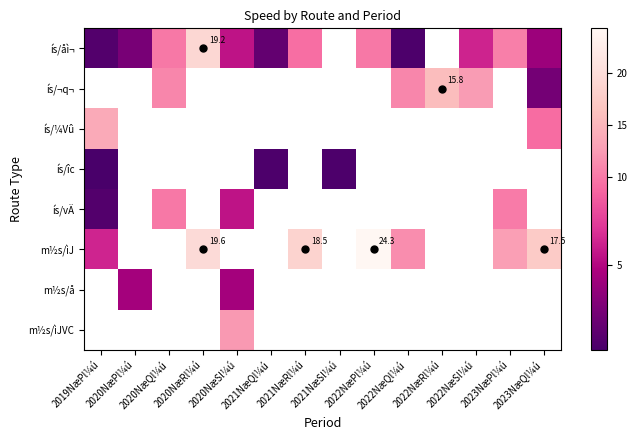

What is the smallest value displayed?

0.7